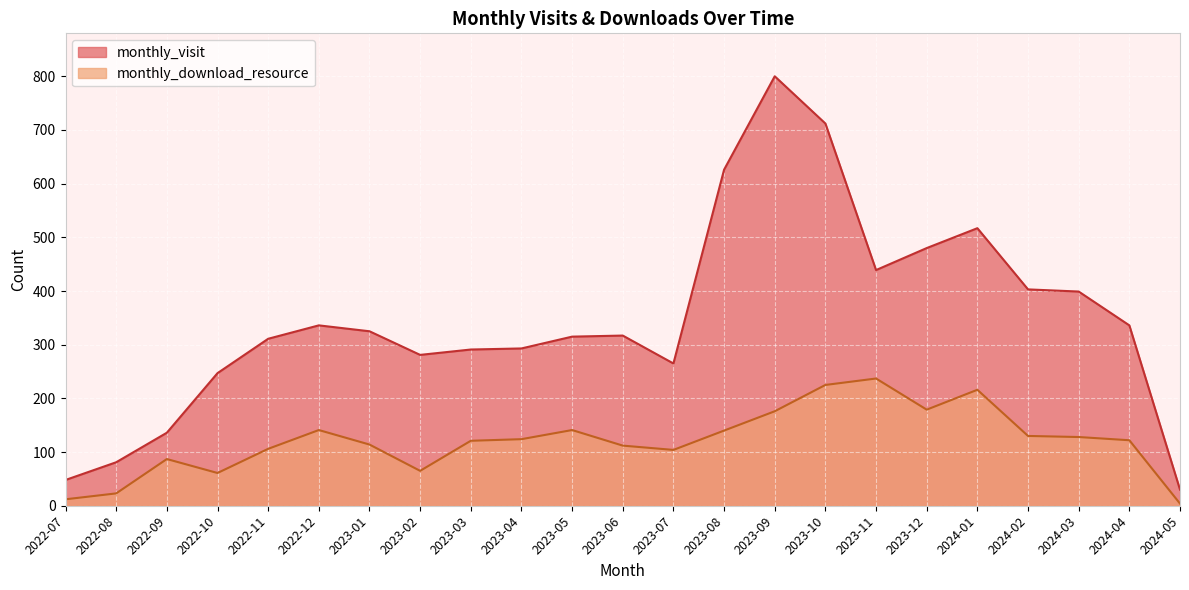

How many lines are shown in the chart?

2